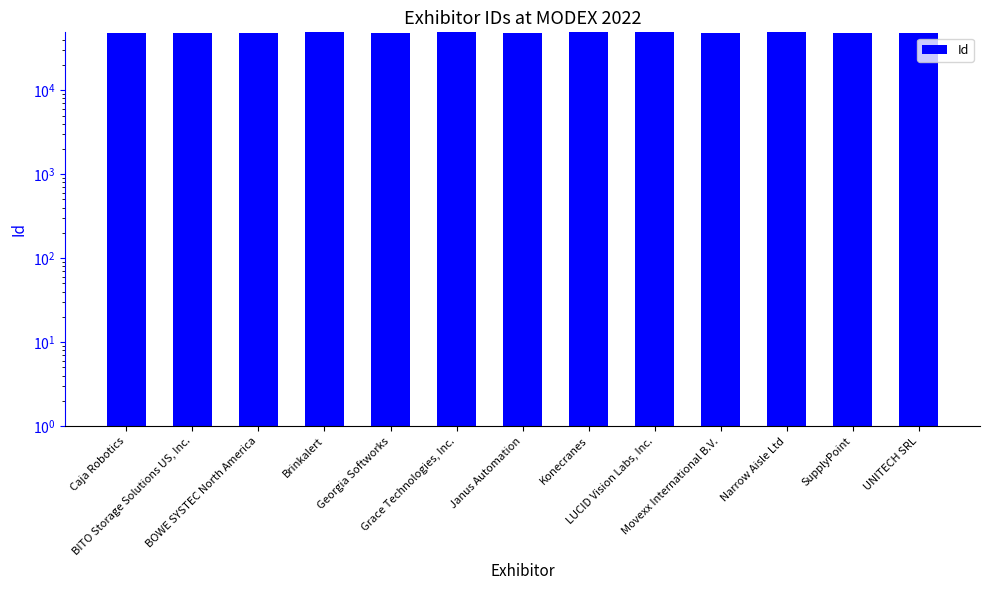

List the labels in order of value, smallest first.

Georgia Softworks, SupplyPoint, BITO Storage Solutions US, Inc., UNITECH SRL, Caja Robotics, Janus Automation, Movexx International B.V., BOWE SYSTEC North America, Narrow Aisle Ltd, Brinkalert, Konecranes, LUCID Vision Labs, Inc., Grace Technologies, Inc.